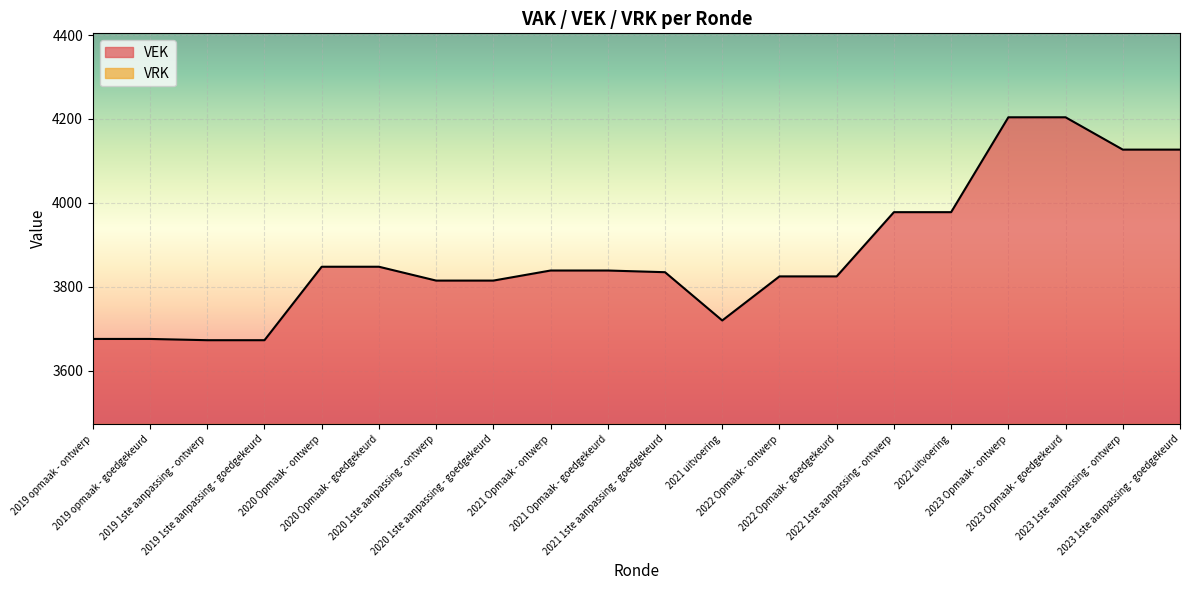

Reading left to right, extract all data points from this chart.

2019 opmaak - ontwerp=3676	2019 opmaak - goedgekeurd=3676	2019 1ste aanpassing - ontwerp=3673	2019 1ste aanpassing - goedgekeurd=3673	2020 Opmaak - ontwerp=3848	2020 Opmaak - goedgekeurd=3848	2020 1ste aanpassing - ontwerp=3815	2020 1ste aanpassing - goedgekeurd=3815	2021 Opmaak - ontwerp=3839	2021 Opmaak - goedgekeurd=3839	2021 1ste aanpassing - goedgekeurd=3835	2021 uitvoering=3720	2022 Opmaak - ontwerp=3825	2022 Opmaak - goedgekeurd=3825	2022 1ste aanpassing - ontwerp=3978	2022 uitvoering=3978	2023 Opmaak - ontwerp=4204	2023 Opmaak - goedgekeurd=4204	2023 1ste aanpassing - ontwerp=4127	2023 1ste aanpassing - goedgekeurd=4127